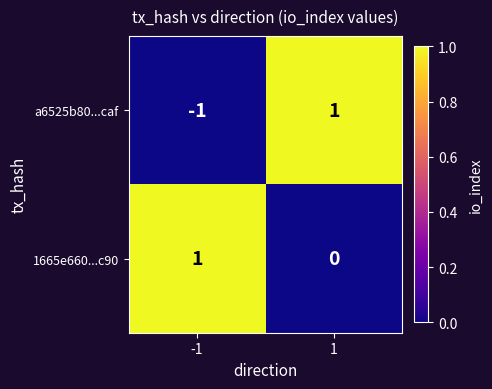

True or false: 1665e660...c90 has a value of 1 at 1.

False